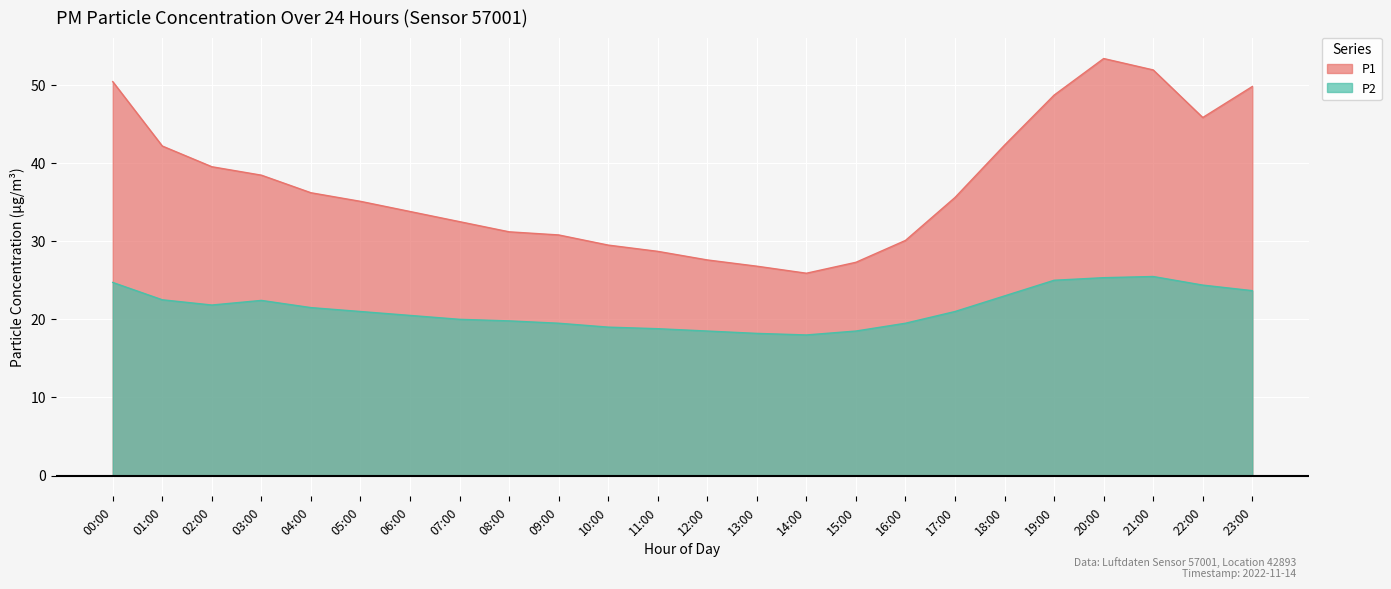

How many values in the P2 series are below 21?

11